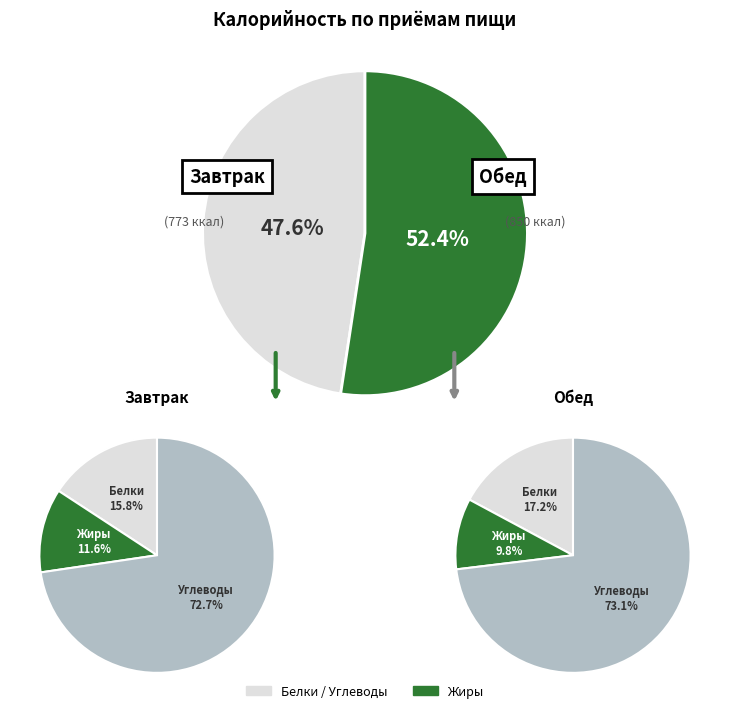

To the nearest percent, what is the average slice percentage?

50%